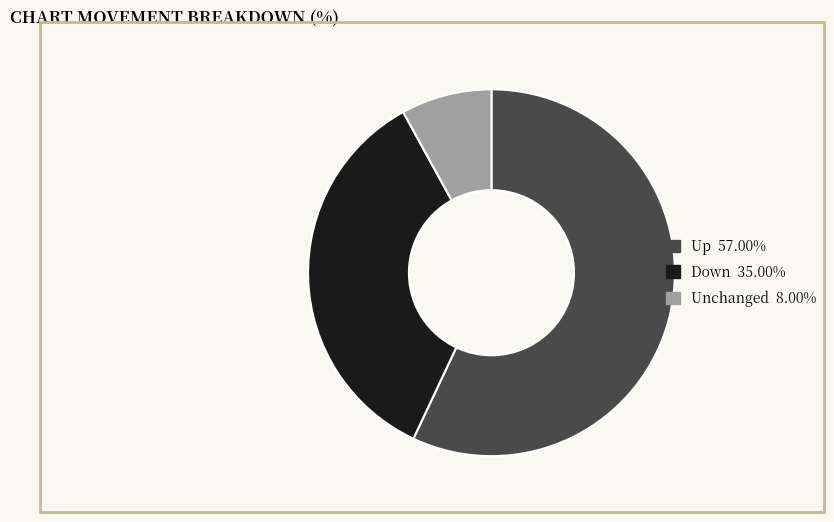

Is there a majority slice in this chart?

Yes